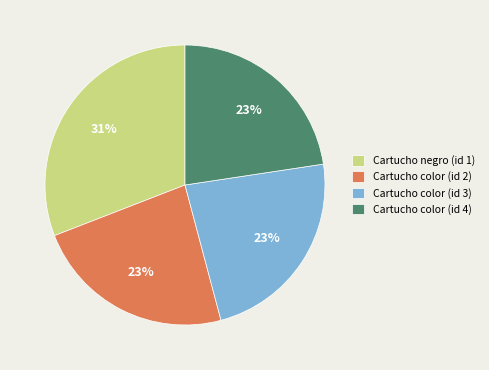

What is the largest slice in the pie chart?

Cartucho negro (id 1)